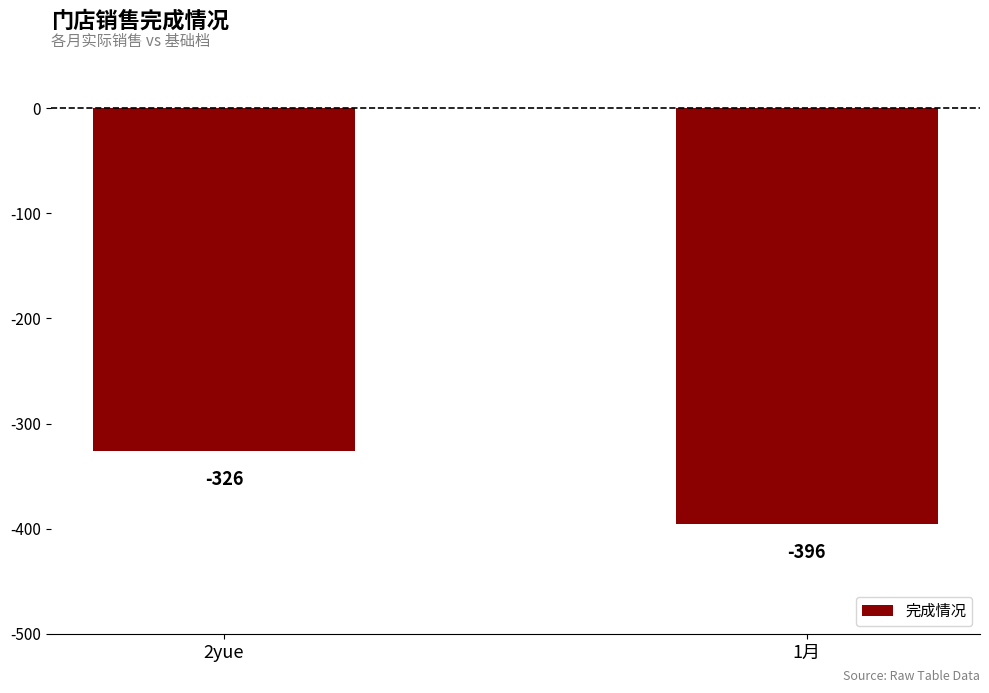

Rank the categories by value from lowest to highest.

1月, 2yue